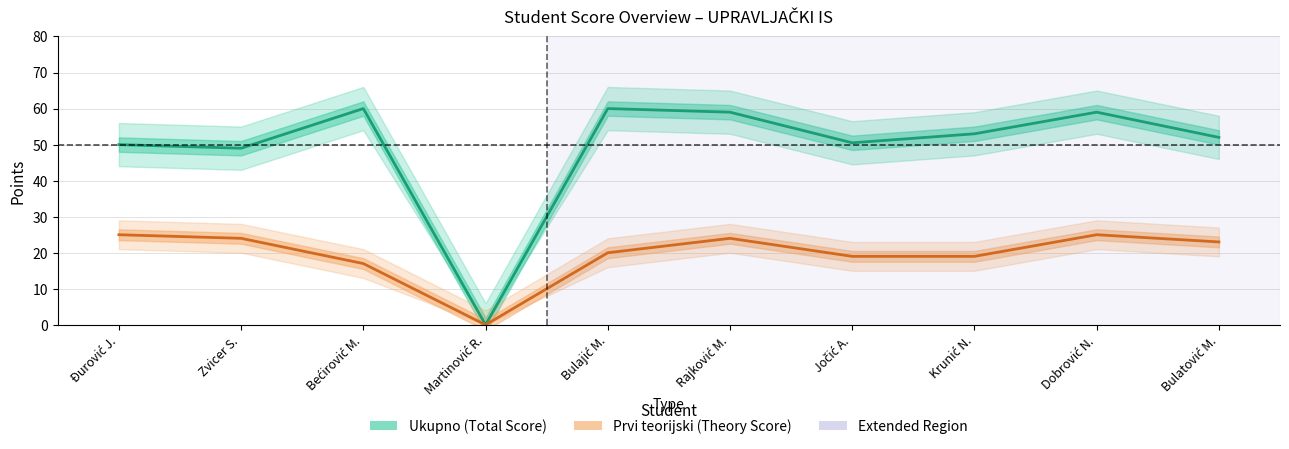

How many interior local peaks does the Ukupno (Total Score) series have?

3